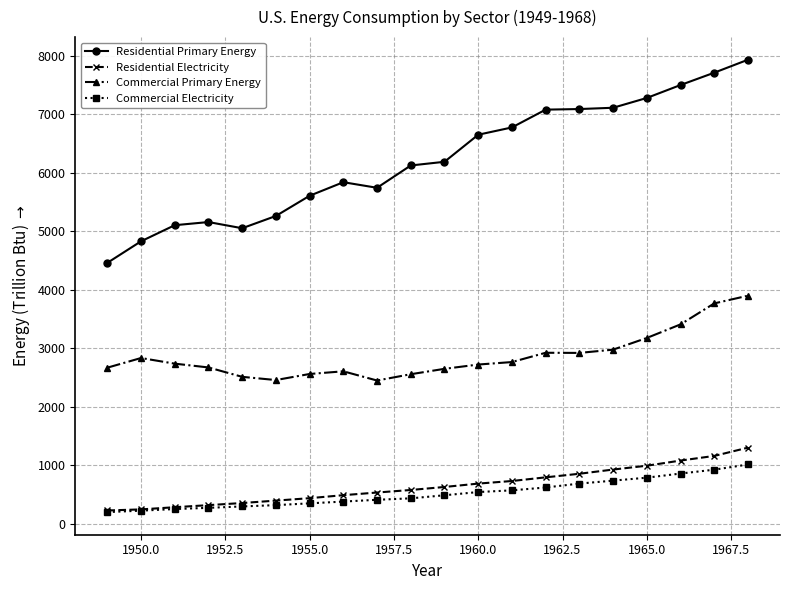

What is the value of the Commercial Primary Energy point at the 17th from the left?

3177.0